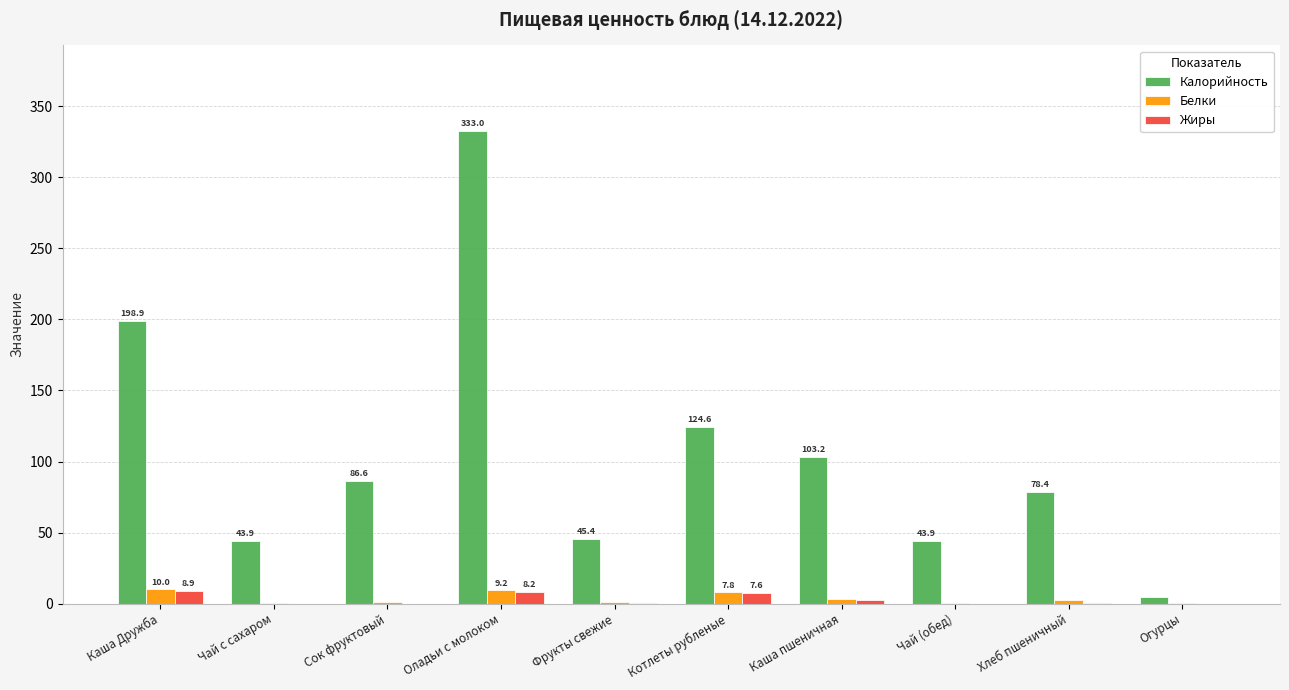

True or false: Жиры has a value of 8.9 at Каша Дружба.

True